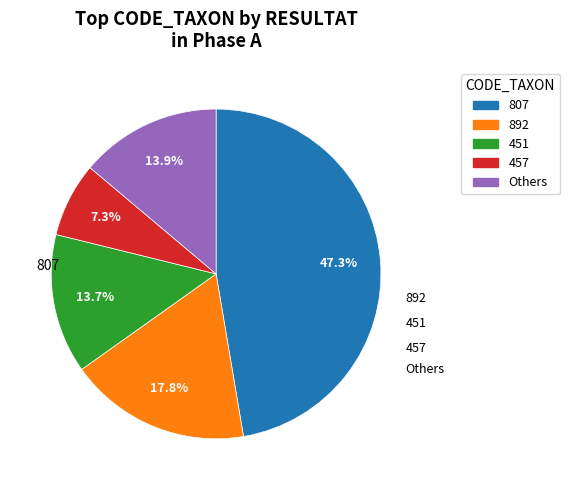

Is there any slice that represents more than half of the pie?

No